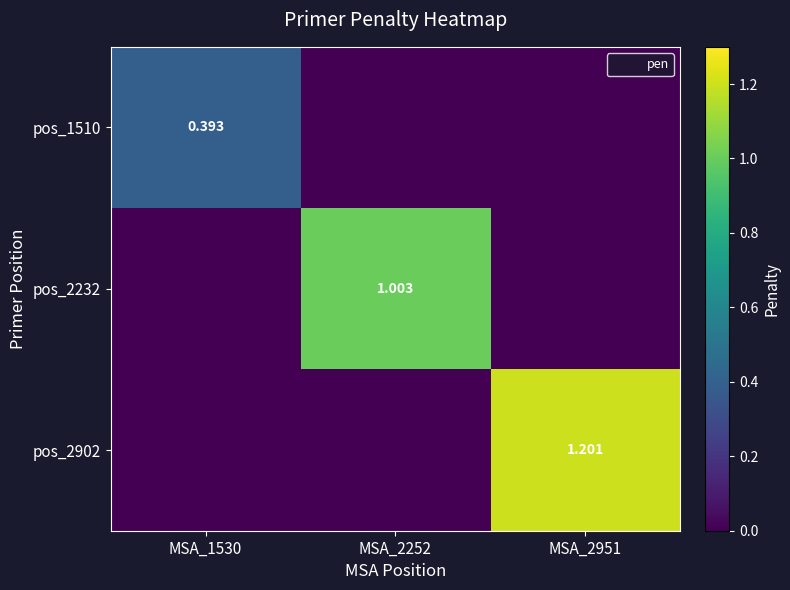

Is the value of pos_2232 at MSA_1530 greater than the value of pos_1510 at MSA_2951?

No